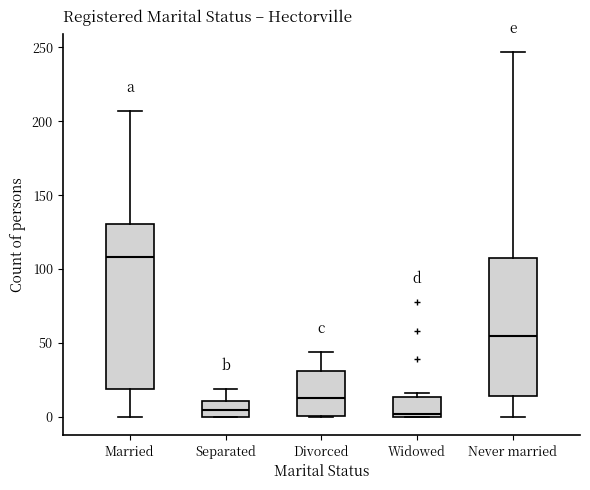

Where is the upper edge of the box for Separated on the y-axis? The values are not printed on the chart, so give them approximately, as read against the axis.

10